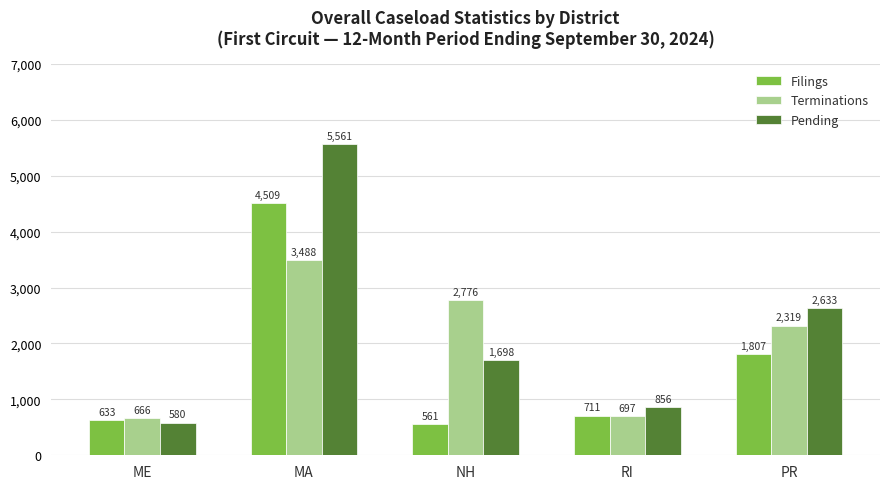

Reading left to right, extract all data points from this chart.

Filings: ME=633	MA=4509	NH=561	RI=711	PR=1807
Terminations: ME=666	MA=3488	NH=2776	RI=697	PR=2319
Pending: ME=580	MA=5561	NH=1698	RI=856	PR=2633